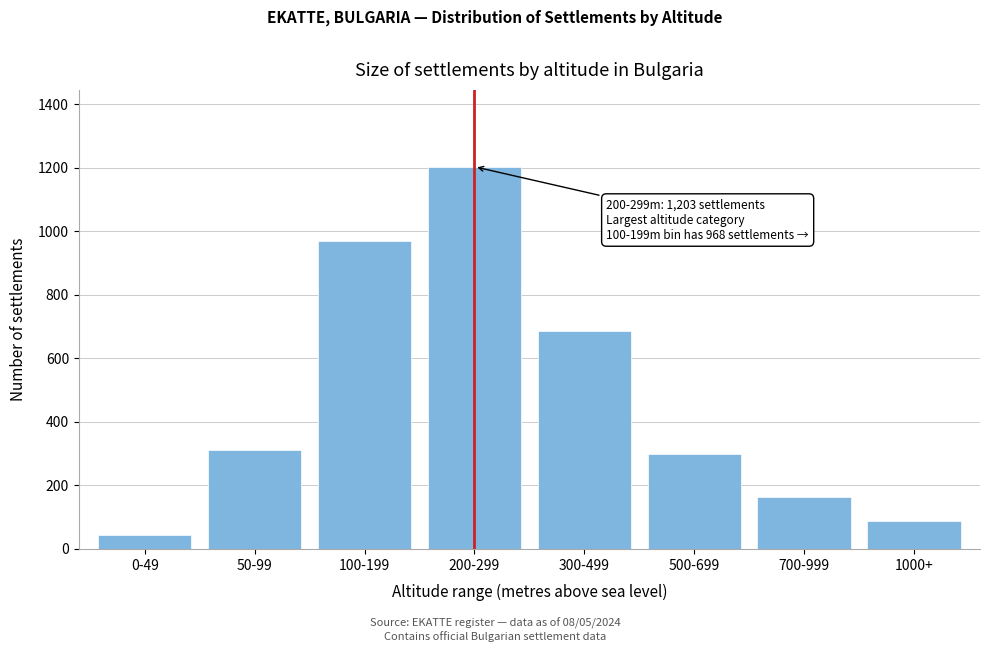

Reading left to right, list all the values displayed in this chart.

0-49=45	50-99=312	100-199=968	200-299=1203	300-499=687	500-699=298	700-999=163	1000+=89